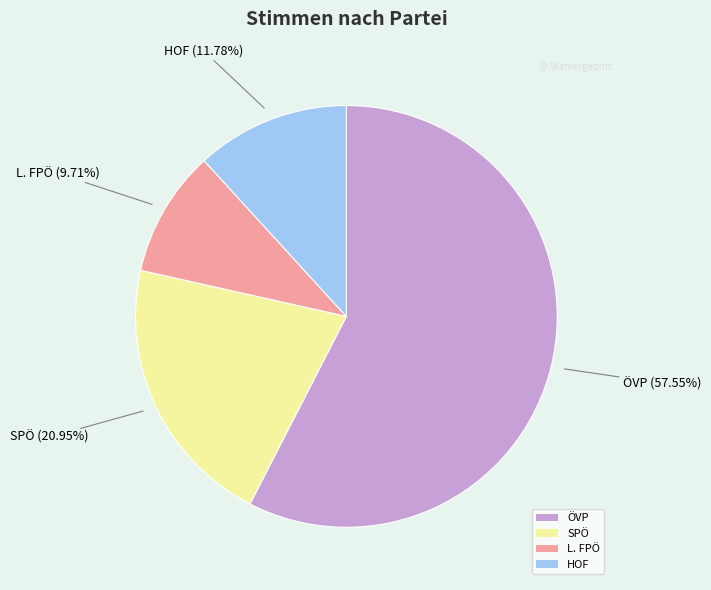

Between L. FPÖ and ÖVP, which is larger?

ÖVP